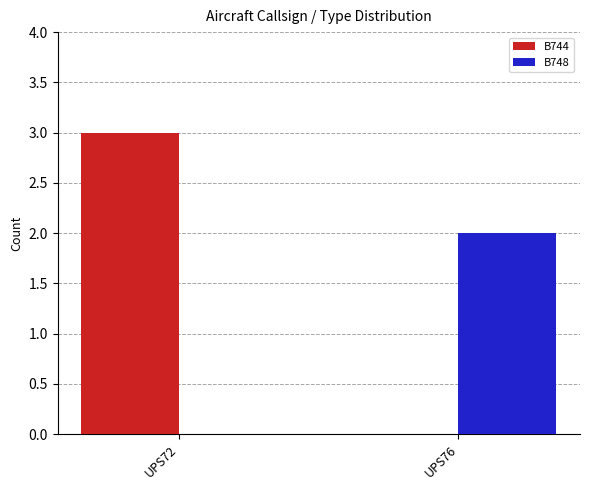

Is the value of B744 at UPS72 greater than the value of B748 at UPS72?

Yes